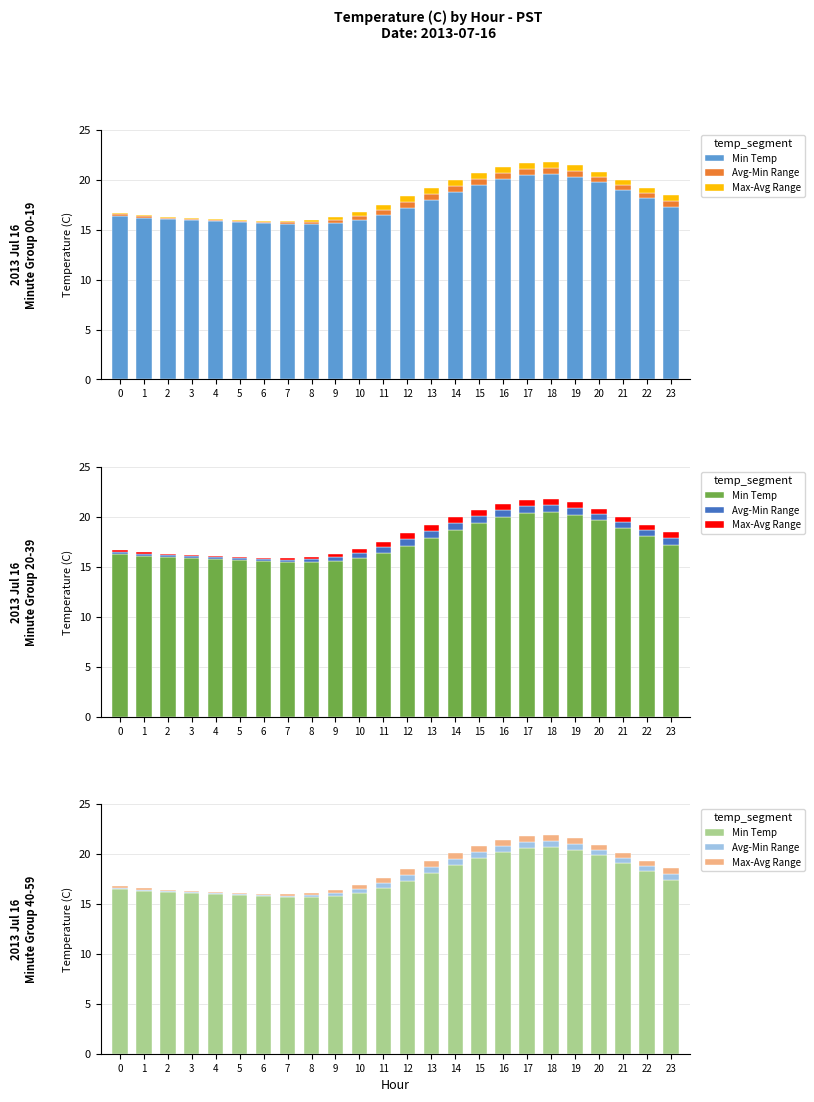

What is the average value of the Min Temp series?

17.6